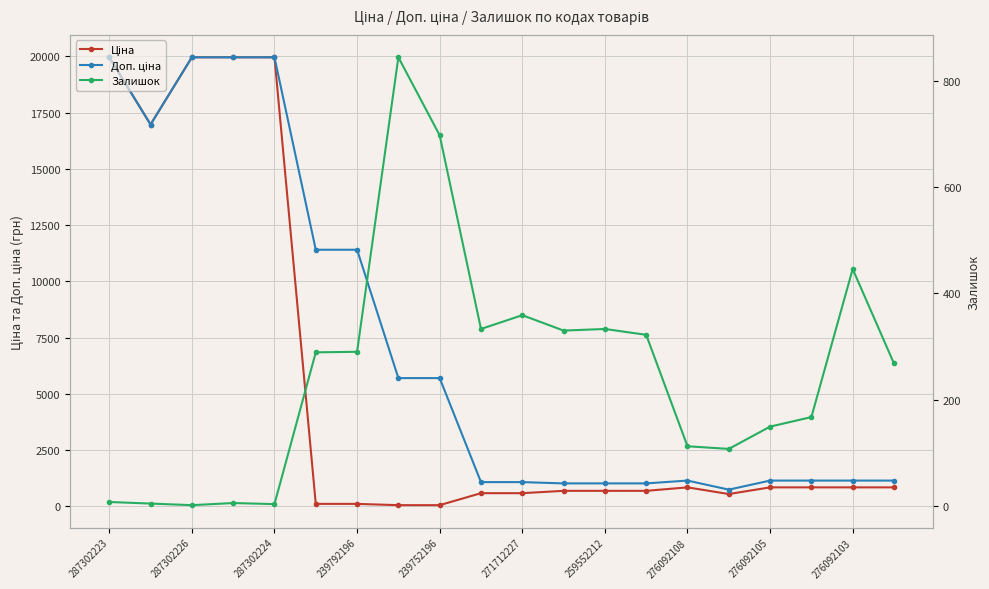

What is the highest value of the Доп. ціна series?

19964.2